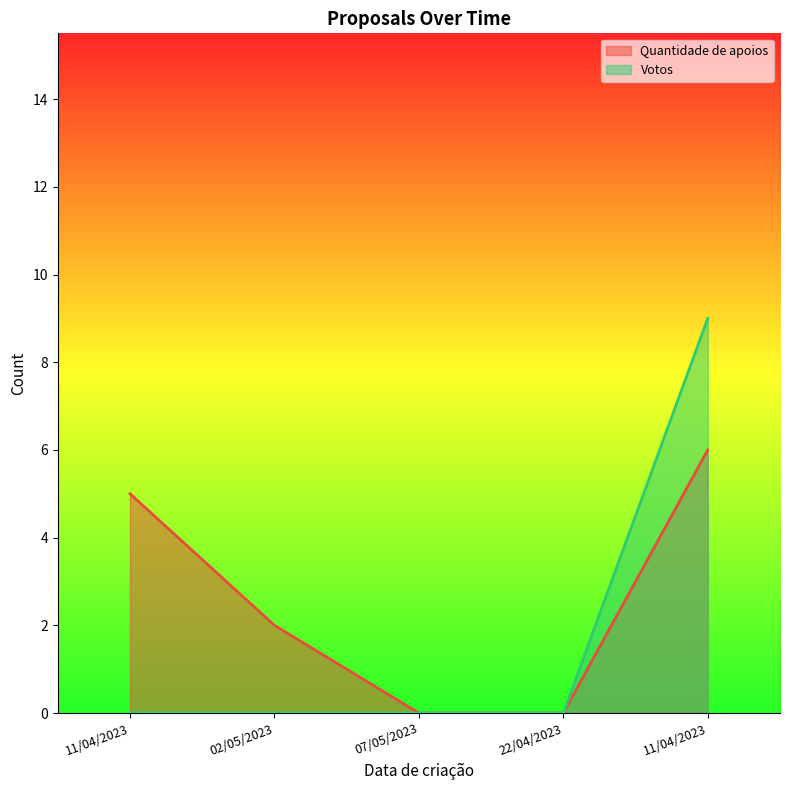

How many lines are shown in the chart?

2